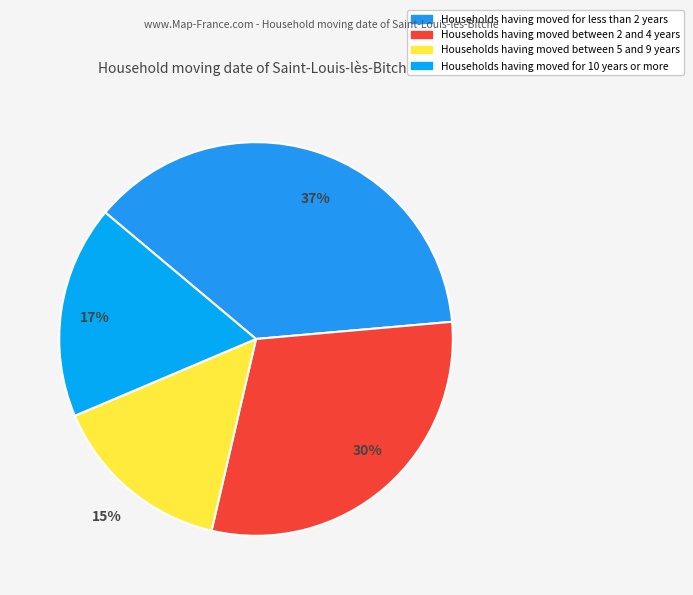

Rank the categories by value from lowest to highest.

15%, 17%, 30%, 37%